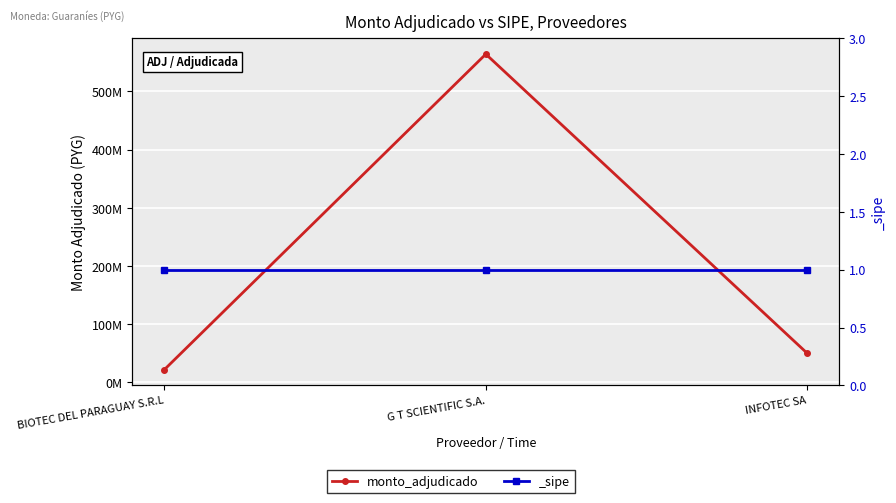

What is the label of the 3rd point from the right?

BIOTEC DEL PARAGUAY S.R.L